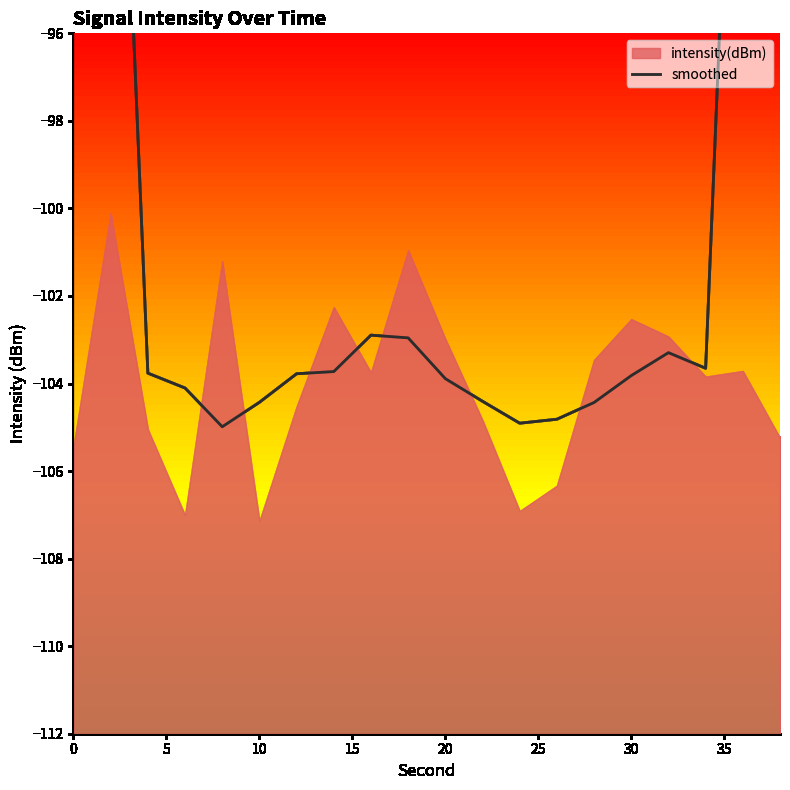

How many data points does each series have?

20